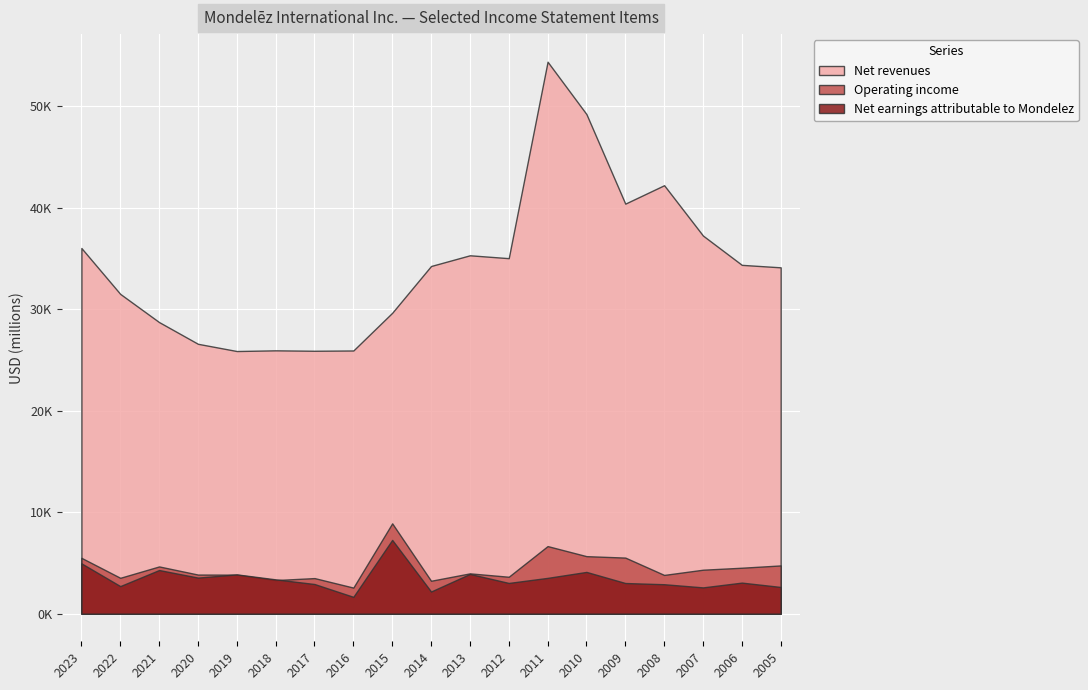

At how many categories does at least one series exceed 25679?

19